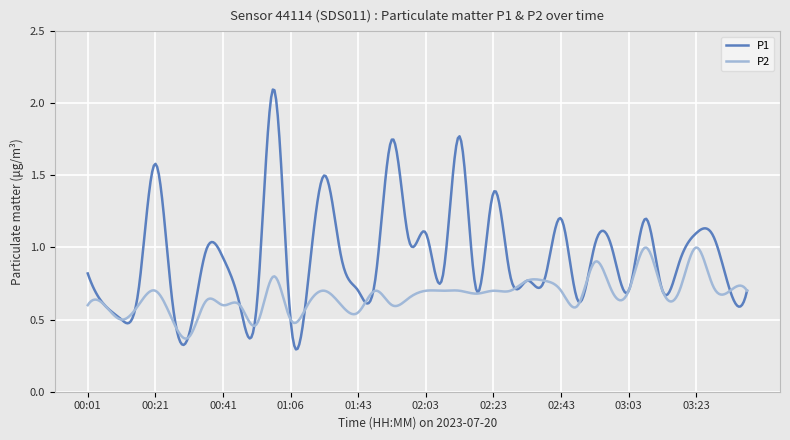

What is the maximum value shown in the chart?

2.1